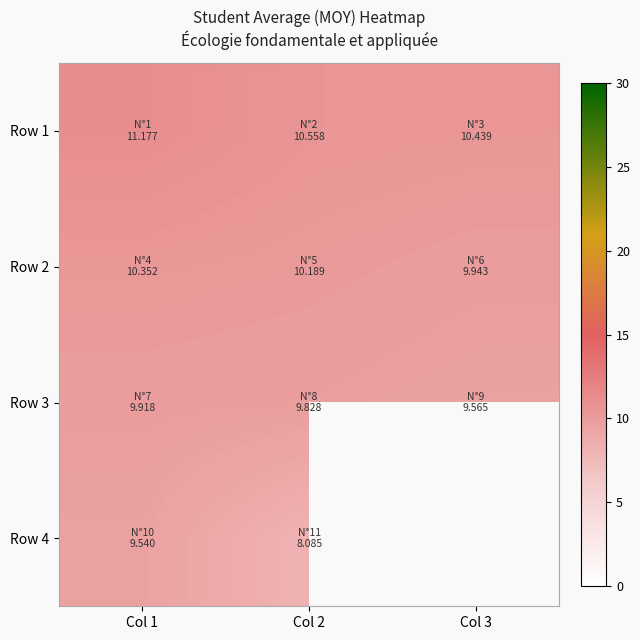

At which label is Row 4 closest to 8?

Col 2